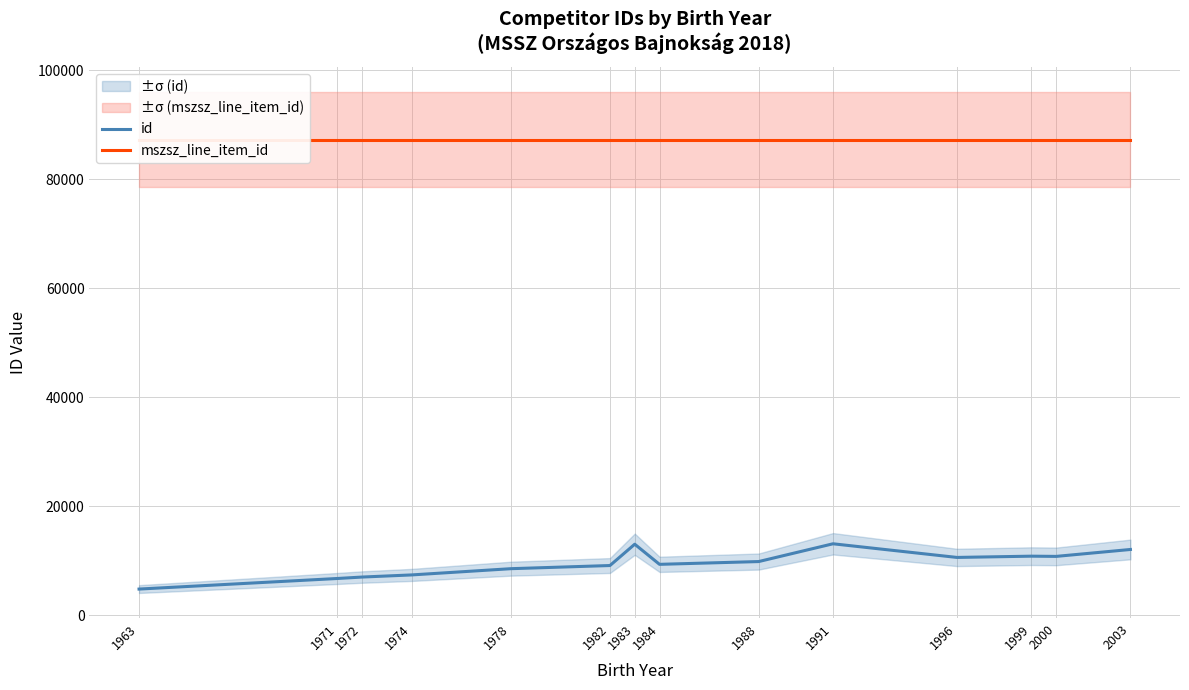

At which label does id first exceed 9840?

1983